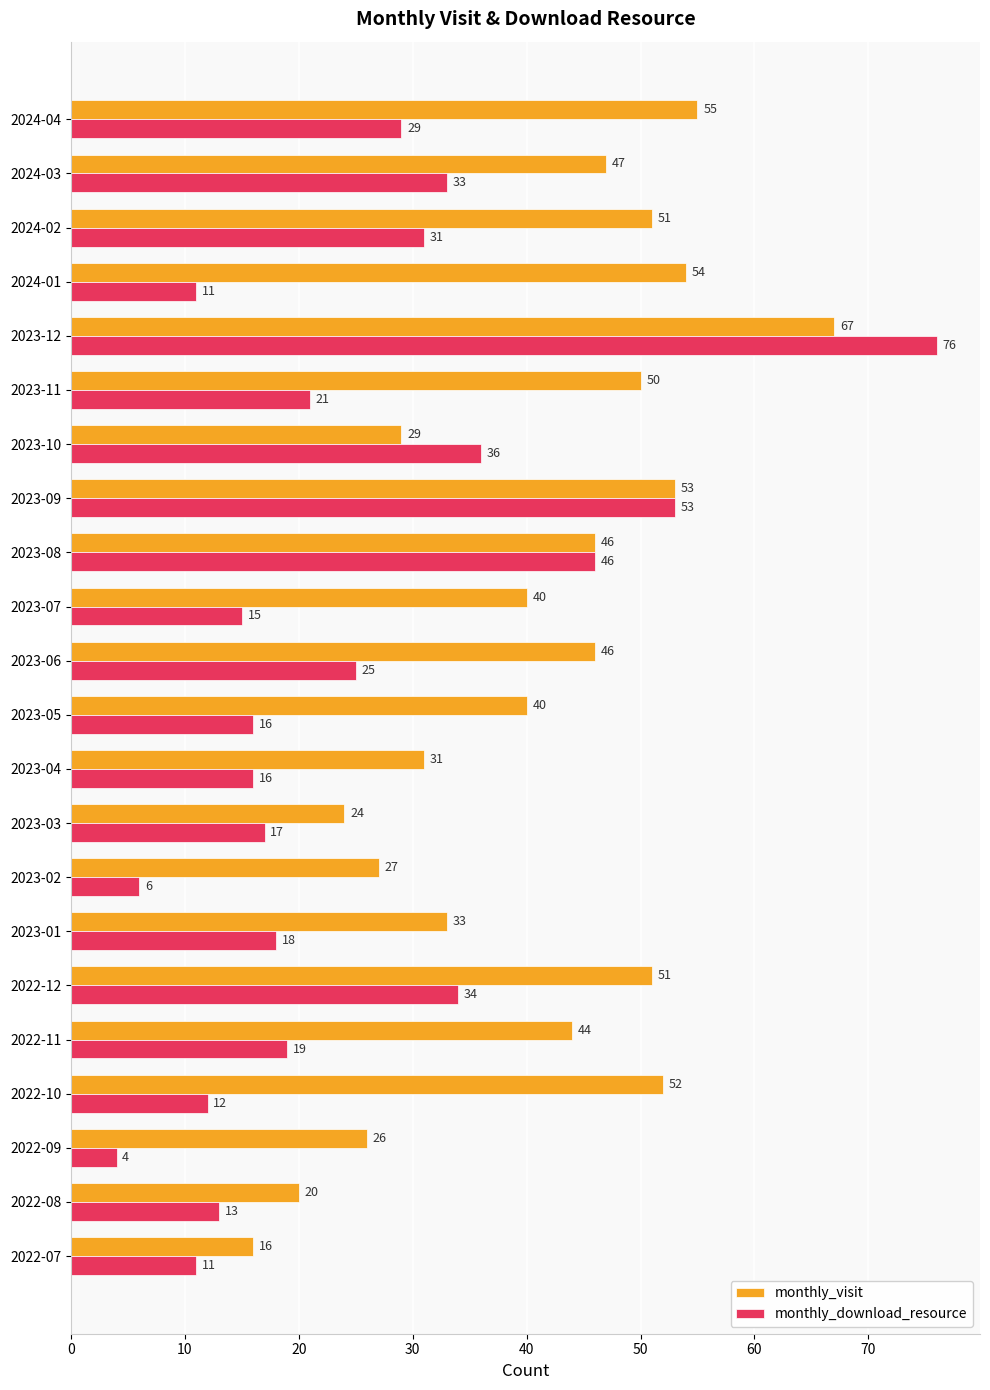

The value of monthly_download_resource at 2023-09 is 89. True or false?

False